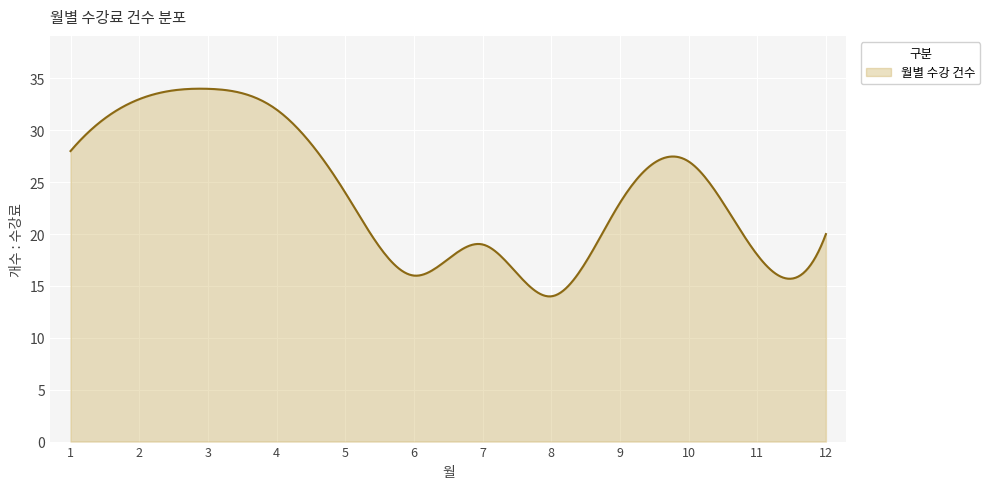

What is the difference between the maximum and minimum values?

20.0